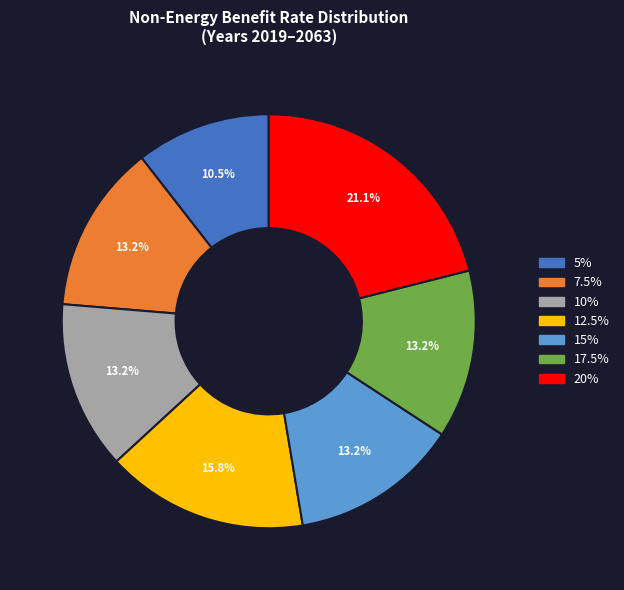

Is there a majority slice in this chart?

No